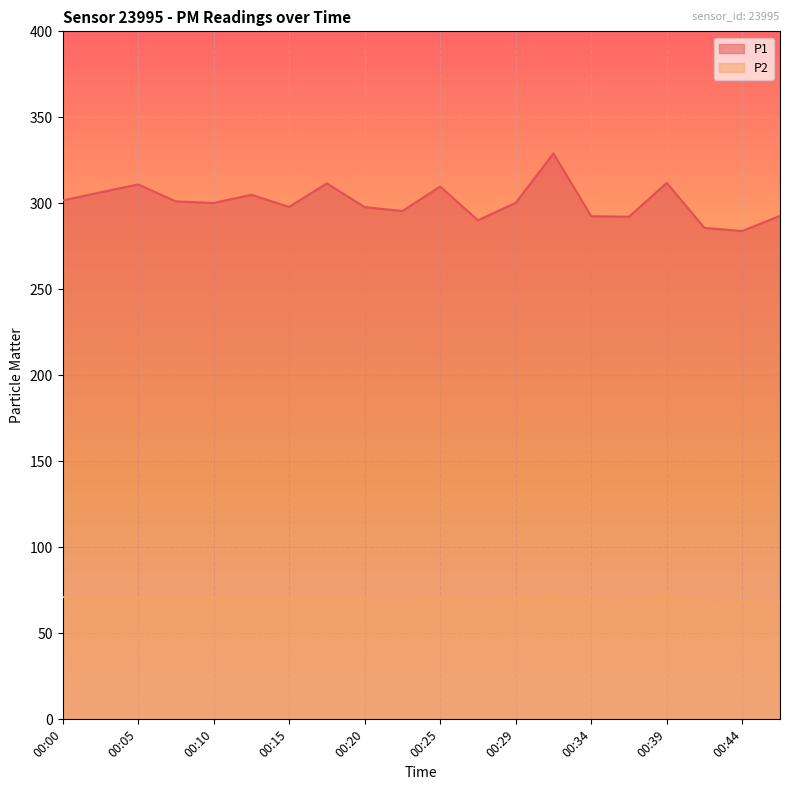

Reading left to right, list all the values displayed in this chart.

P1: 301.6	306.4	311.0	301.1	300.2	305.0	297.9	311.6	297.8	295.5	309.8	290.2	300.2	329.0	292.5	292.2	311.9	285.7	283.9	292.7
P2: 71.1	70.2	71.2	69.6	71.1	70.6	69.9	71.5	69.5	68.7	70.5	69.3	70.3	72.8	68.8	68.9	73.0	68.3	68.5	69.1